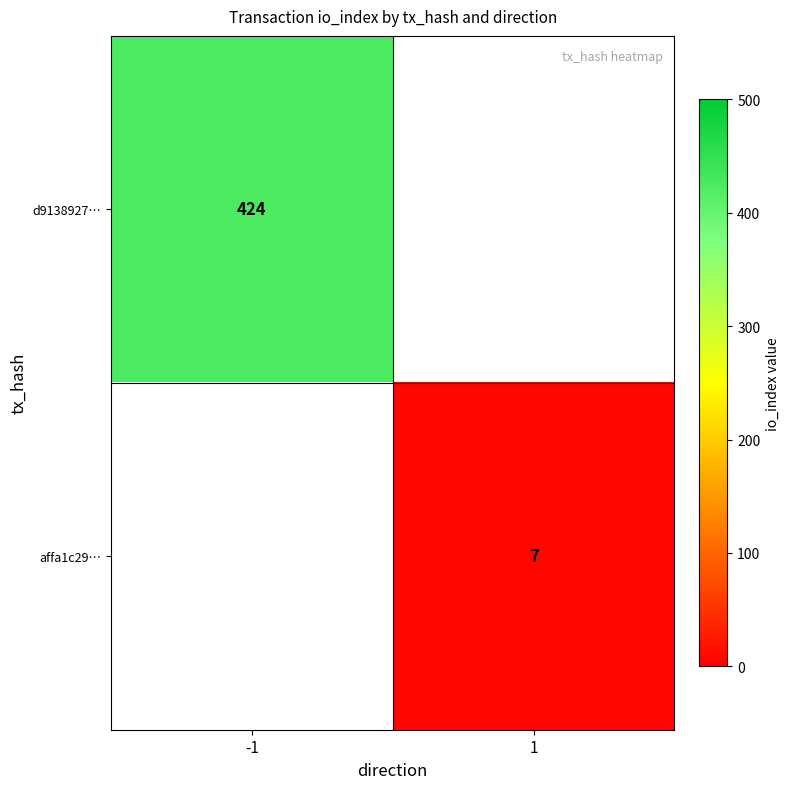

The value of affa1c29… at 1 is 1. True or false?

False